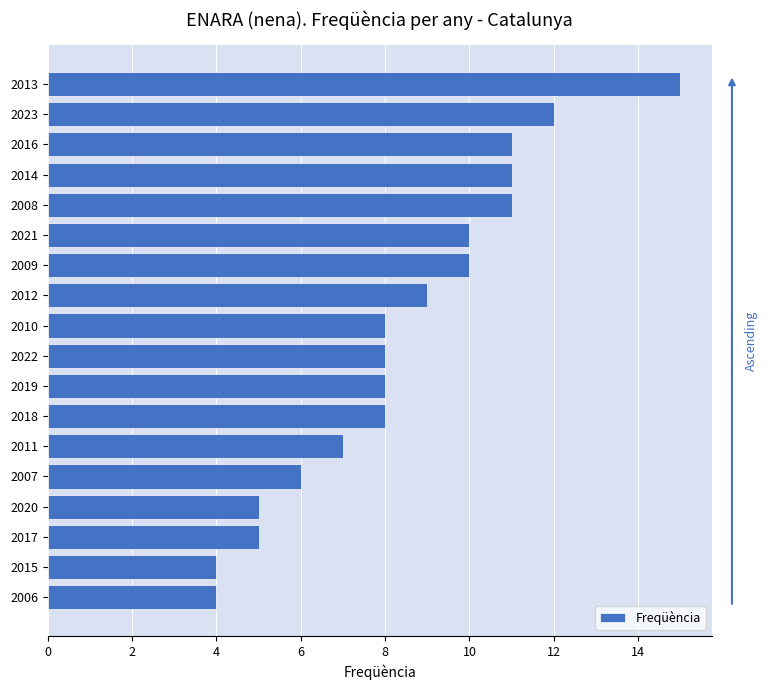

The chart shows a value of 8 at 2020. True or false?

False